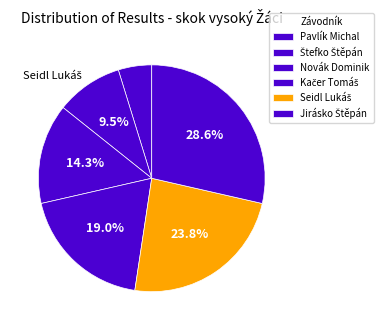

How many segments does this pie chart have?

6